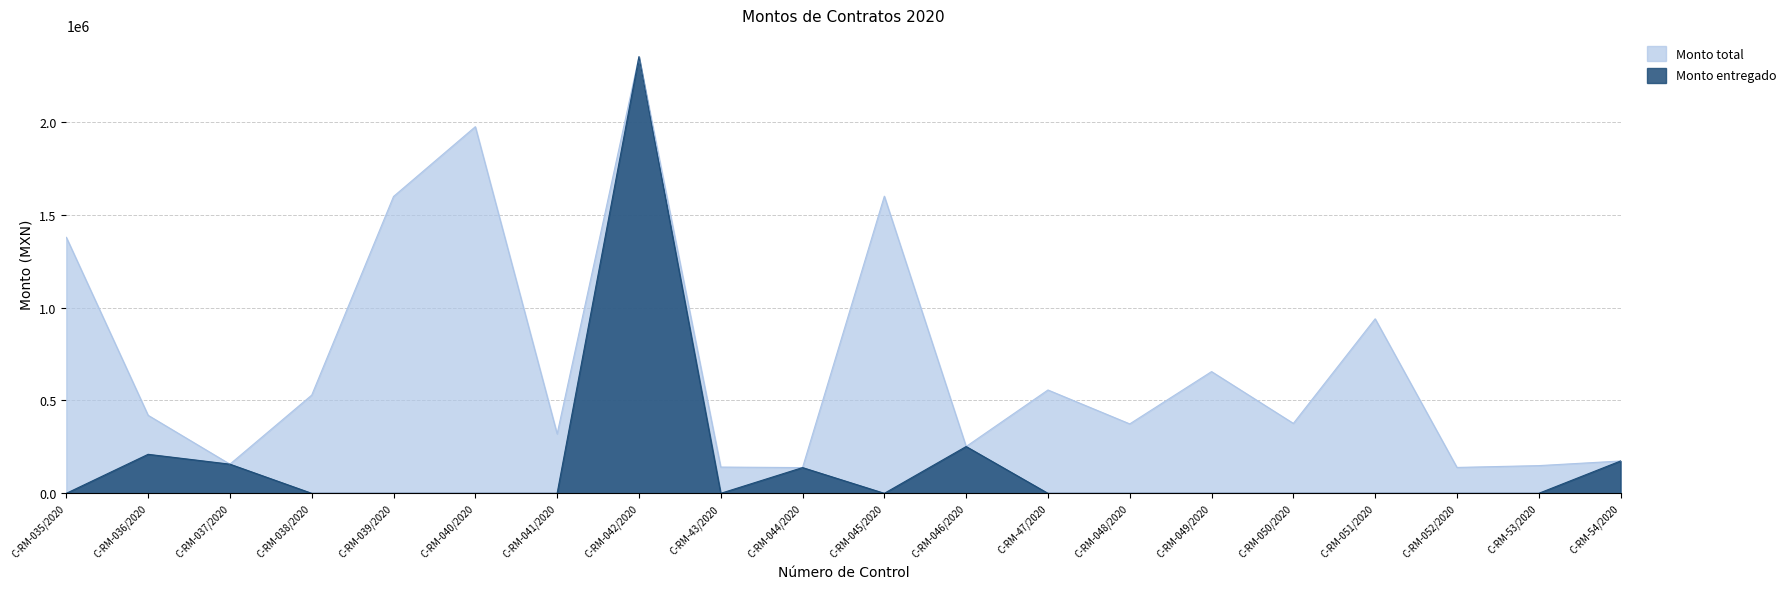

At how many categories does at least one series exceed 1567908?

4